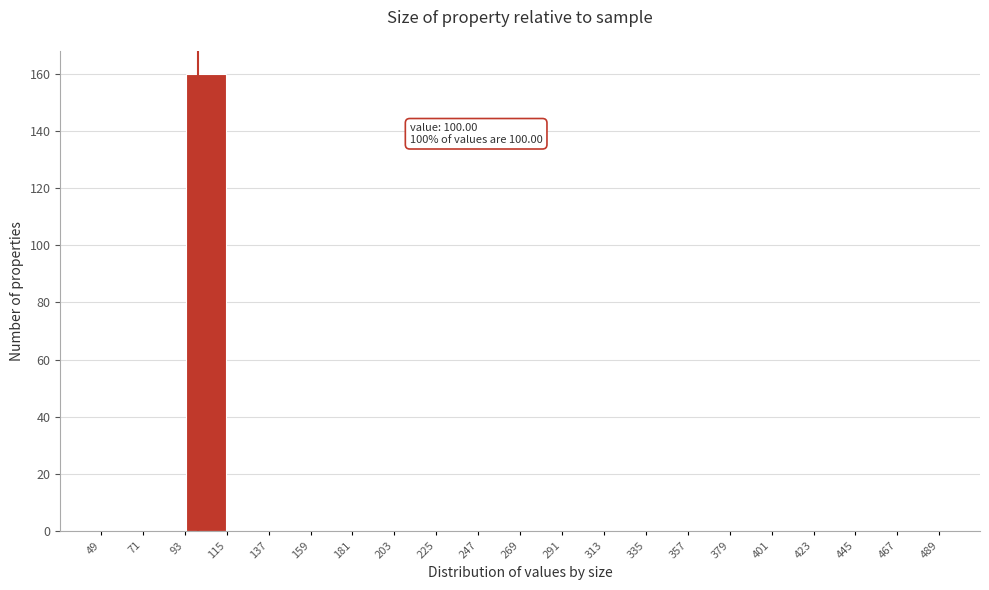

Over which range of the x-axis is the bar tallest?

93 to 115